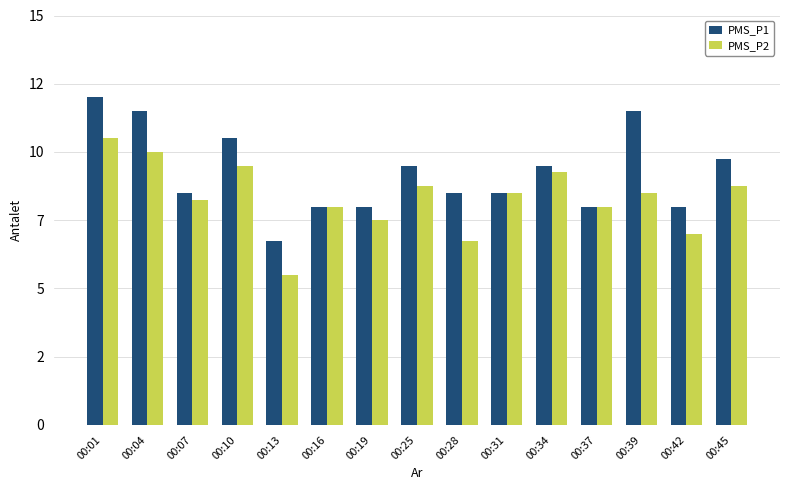

List the series in order of their peak value, highest first.

PMS_P1, PMS_P2